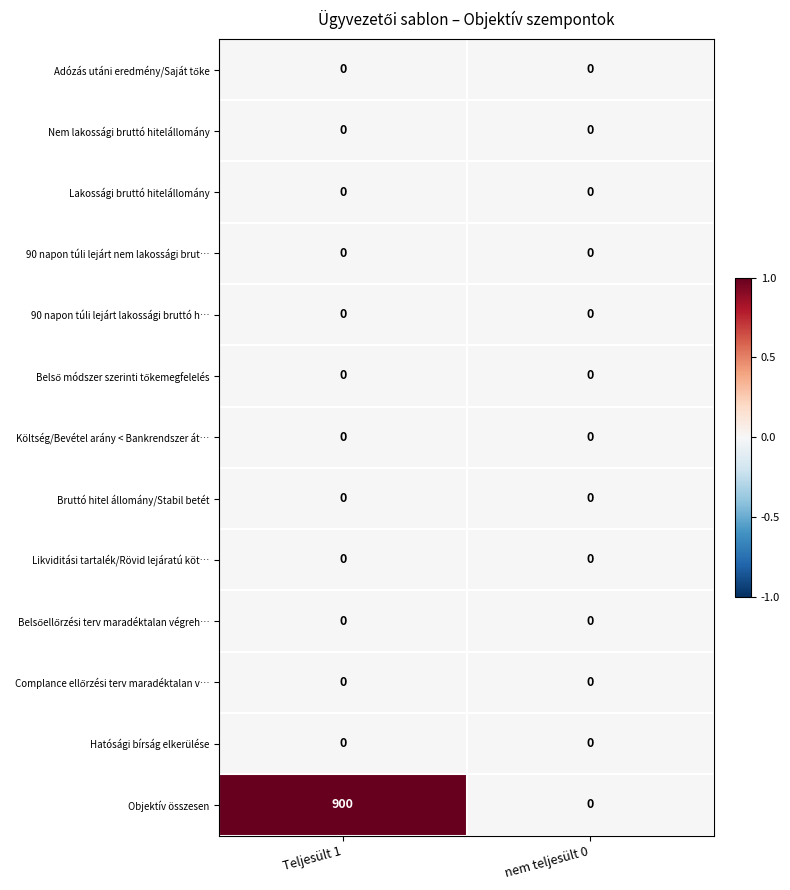

Which series has the largest total across all categories?

Objektív összesen